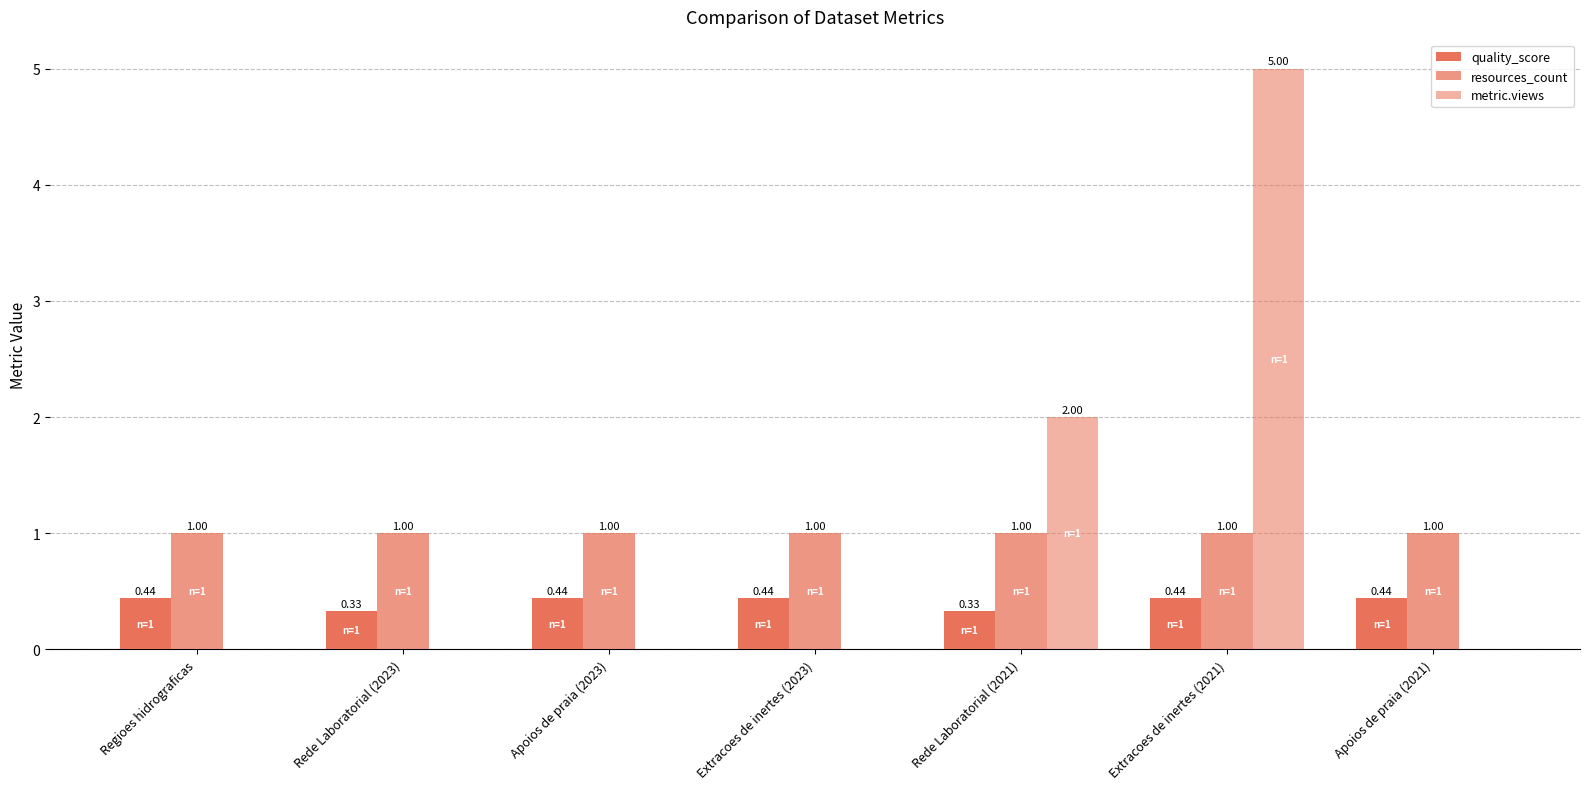

Reading left to right, transcribe all the data shown in this chart.

quality_score: 0.4	0.3	0.4	0.4	0.3	0.4	0.4
resources_count: 1.0	1.0	1.0	1.0	1.0	1.0	1.0
metric.views: 0.0	0.0	0.0	0.0	2.0	5.0	0.0